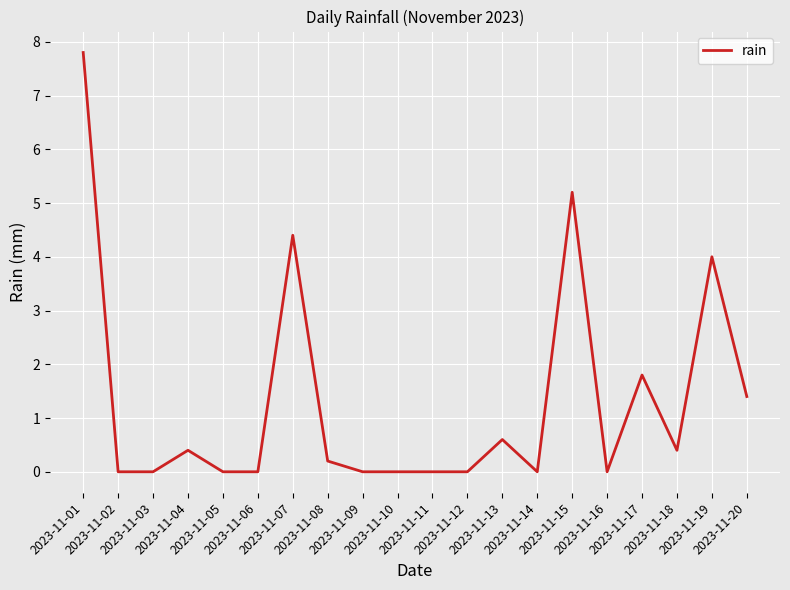

What is the maximum value shown in the chart?

7.8